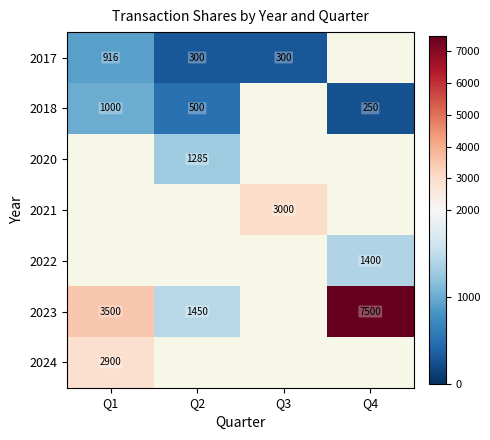

What is the smallest value displayed?

250.0